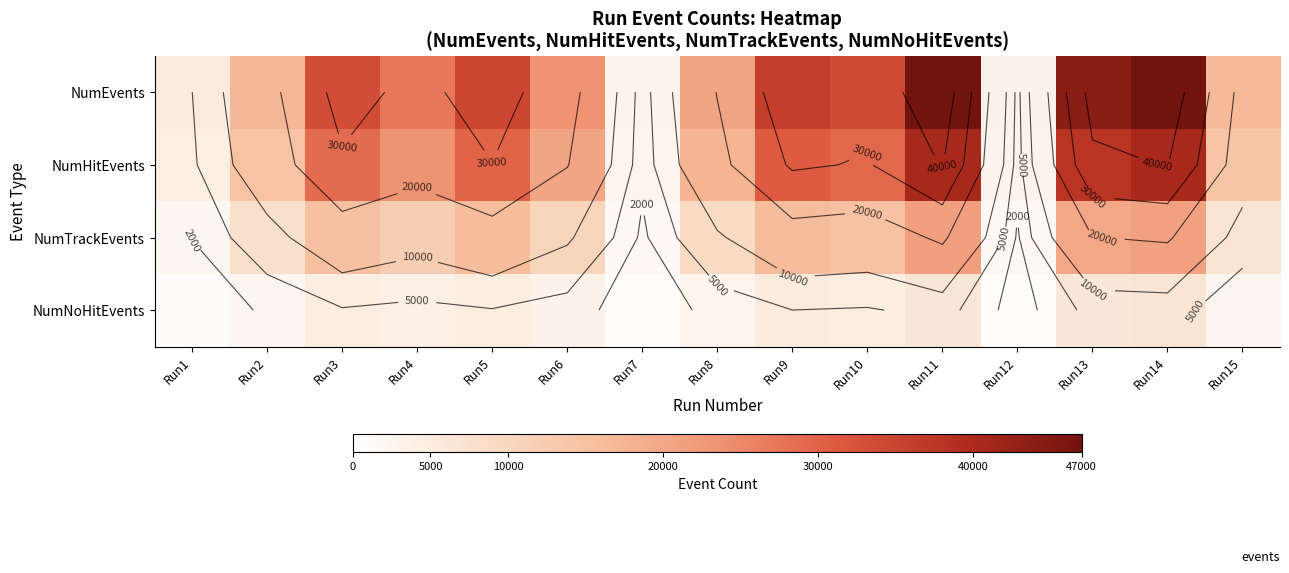

True or false: NumNoHitEvents has a value of 4646 at Run3.

True